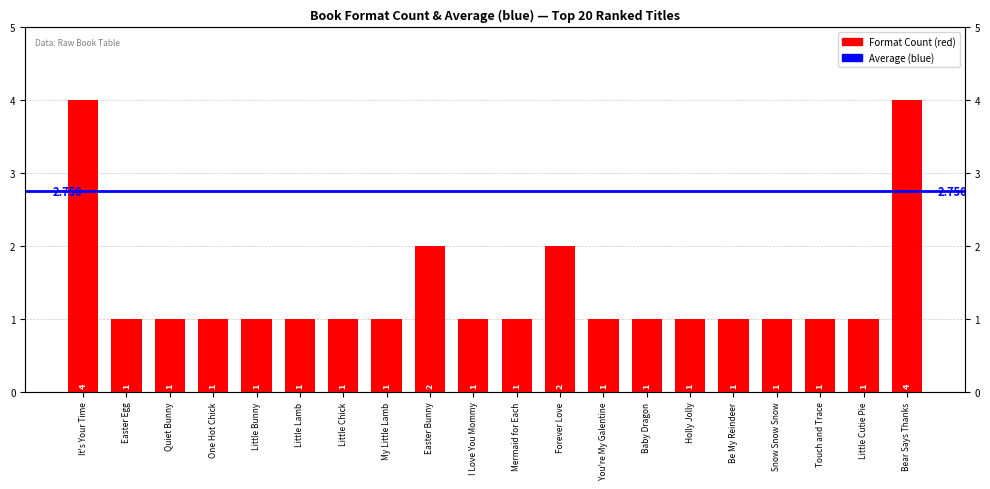

What is the ratio of the value at You're My Galentine to the value at Baby Dragon?

1.0